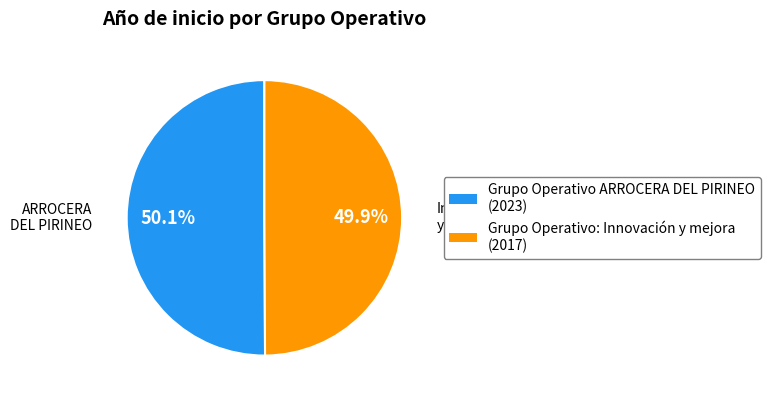

Count the number of slices in the pie.

2